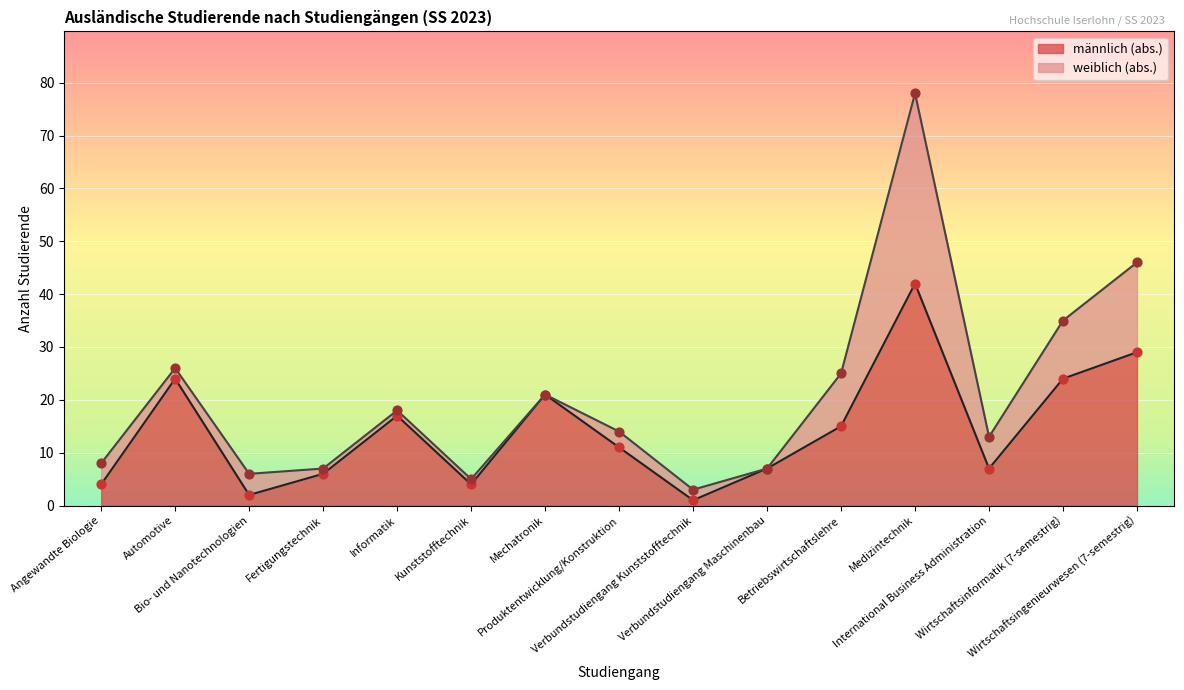

What is the change in value from Fertigungstechnik to Informatik?

+11